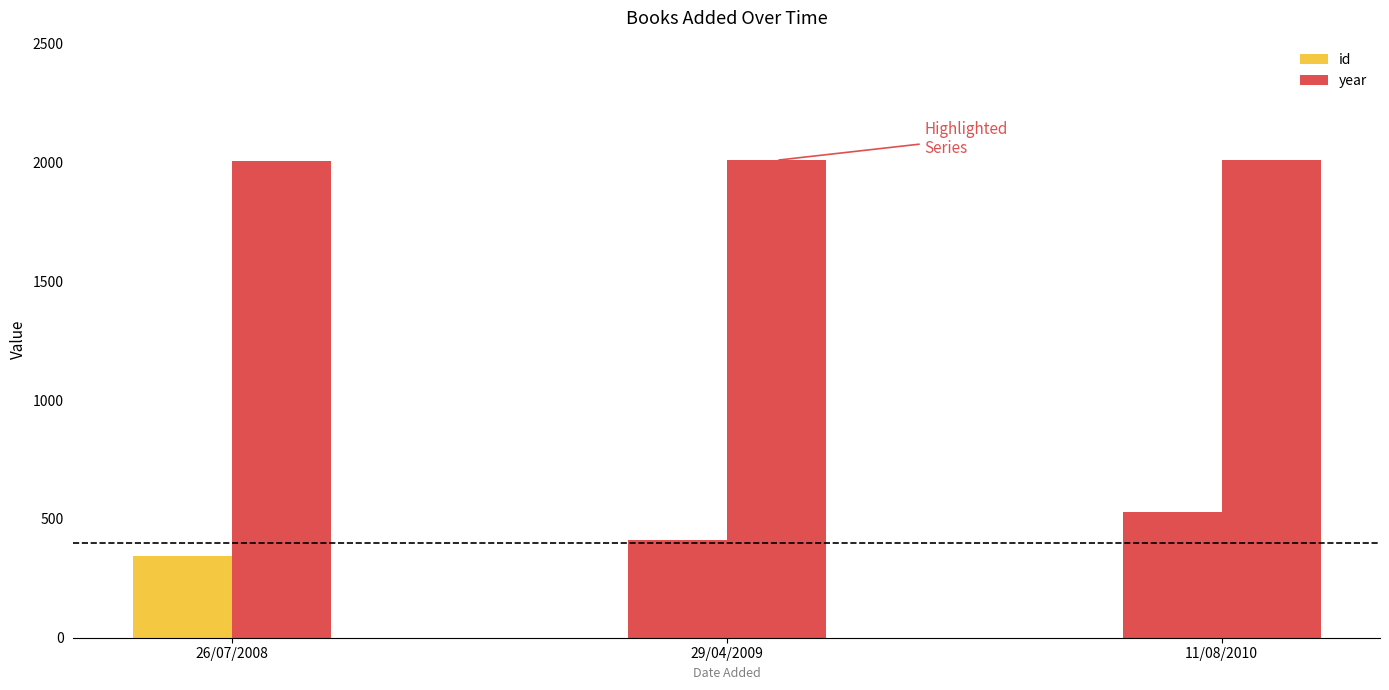

Are the bars grouped side by side (vs. stacked)?

Yes